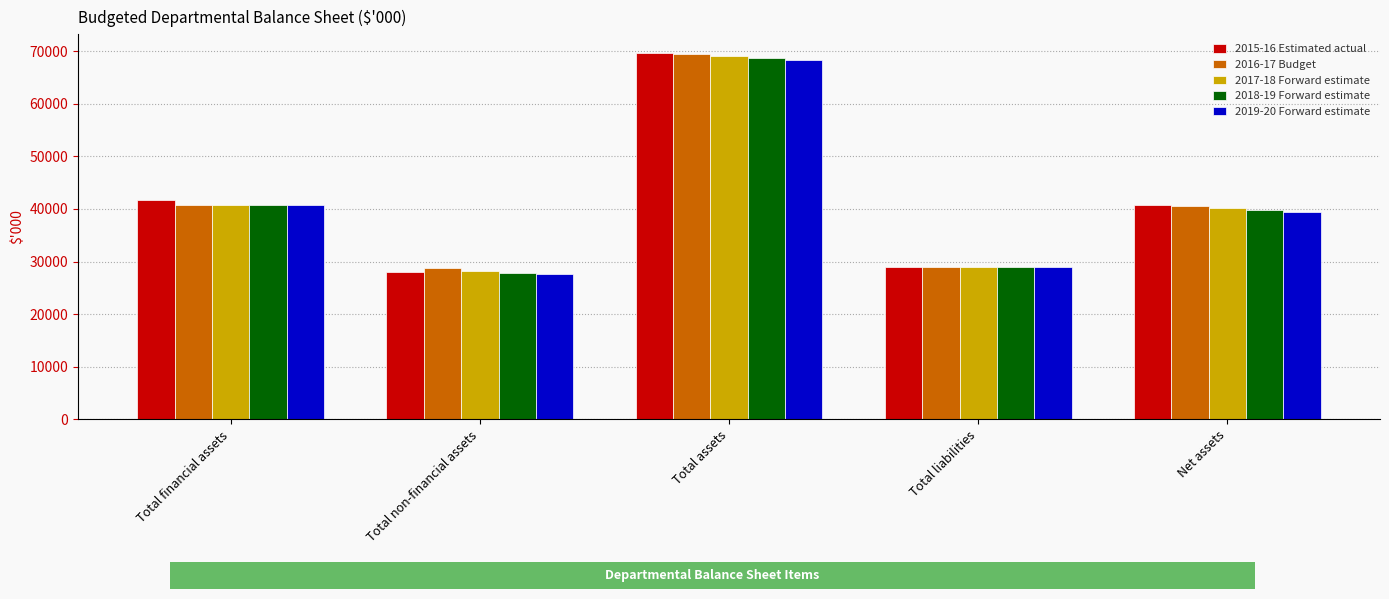

Which series has the widest spread of values?

2015-16 Estimated actual